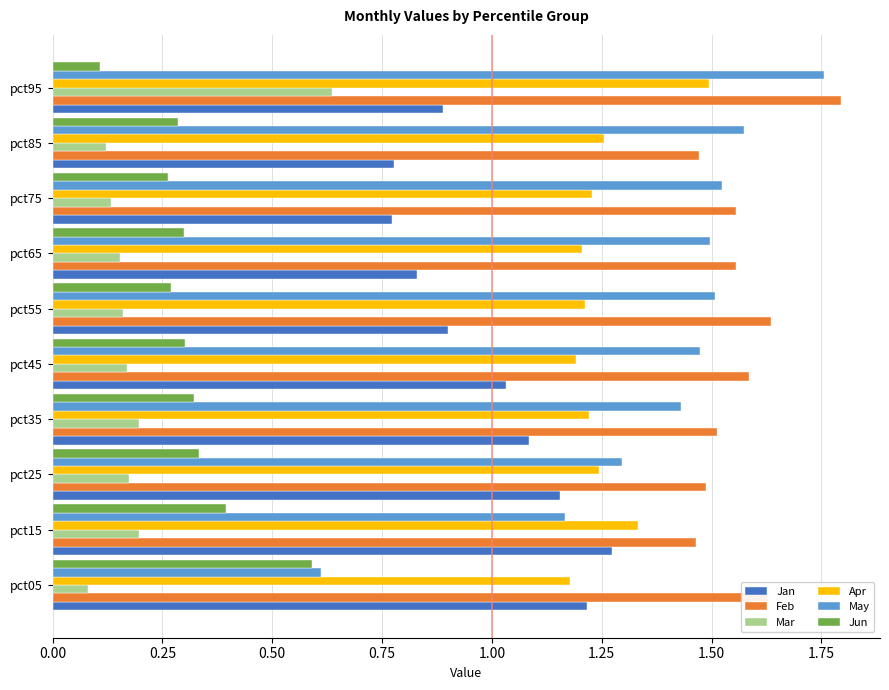

At pct45, list the series in order from smallest to largest.

Mar, Jun, Jan, Apr, May, Feb